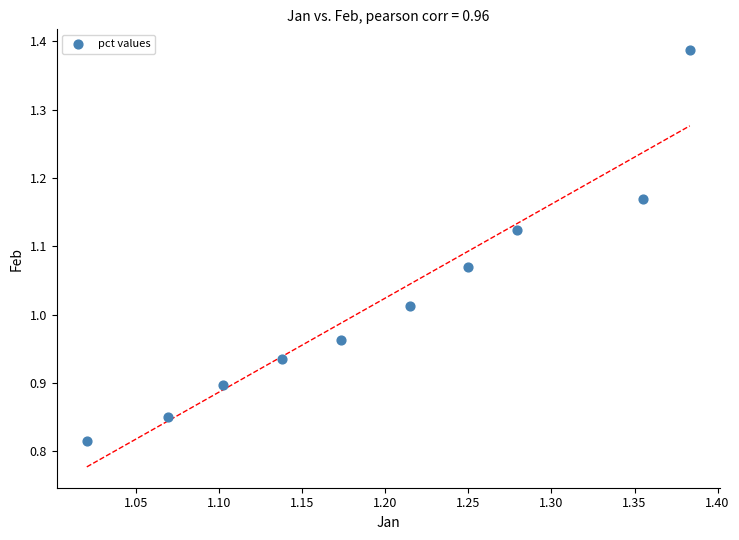

What is the range of Y values (max minus min)?

0.6